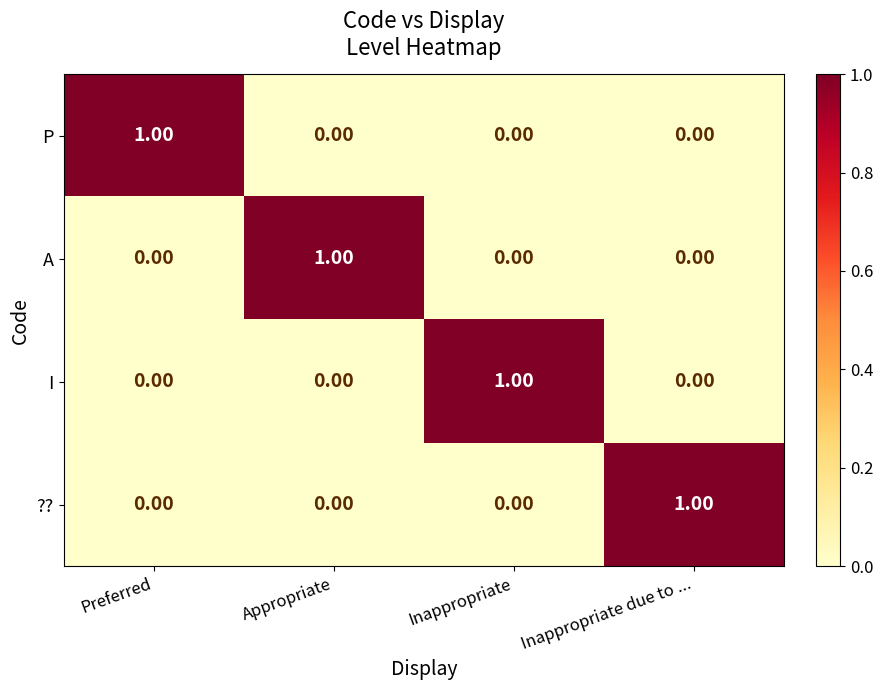

Is the value of ?? at Inappropriate due to ... greater than the value of A at Inappropriate?

Yes